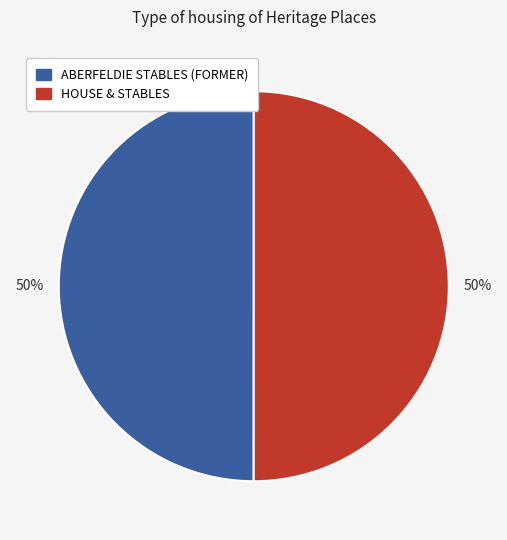

What percentage is the HOUSE & STABLES slice, to the nearest percent?

50%